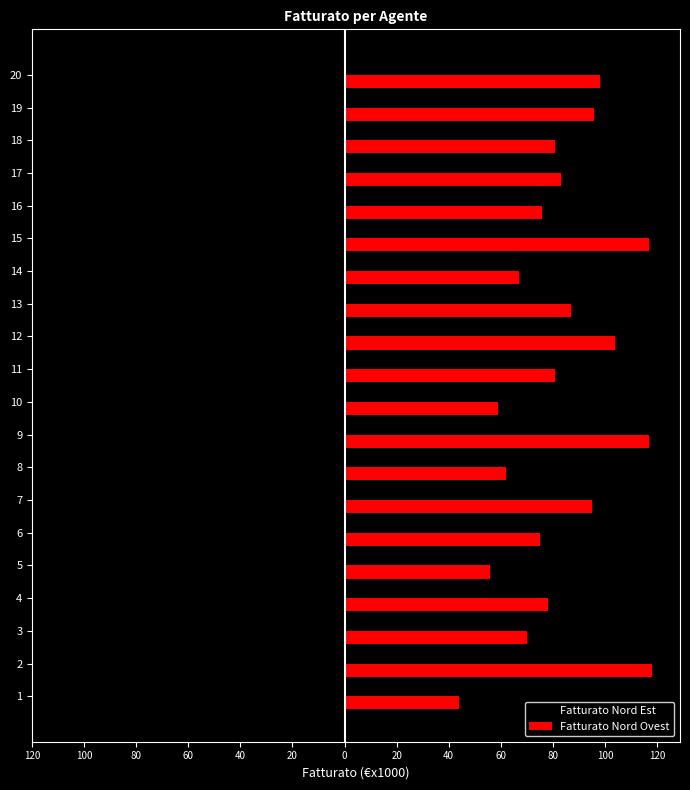

What are all the series names shown in the legend?

Fatturato Nord Est, Fatturato Nord Ovest